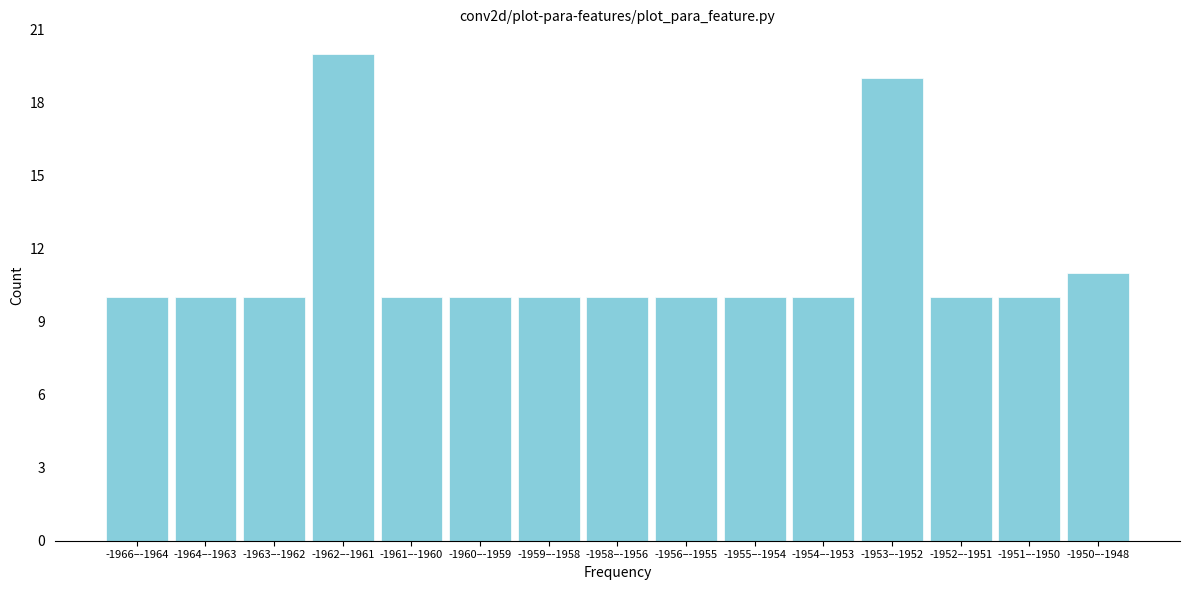

Reading left to right, extract all data points from this chart.

-1966–-1964=10	-1964–-1963=10	-1963–-1962=10	-1962–-1961=20	-1961–-1960=10	-1960–-1959=10	-1959–-1958=10	-1958–-1956=10	-1956–-1955=10	-1955–-1954=10	-1954–-1953=10	-1953–-1952=19	-1952–-1951=10	-1951–-1950=10	-1950–-1948=11